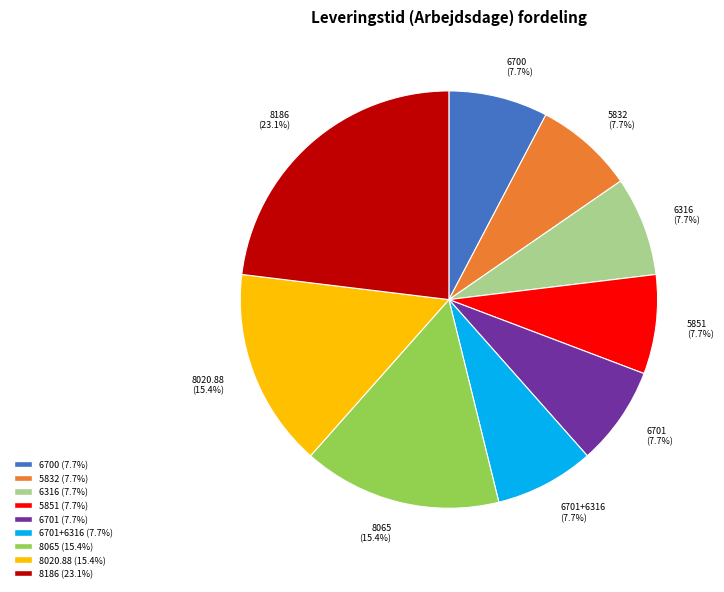

Which category has the biggest portion of the pie?

8186